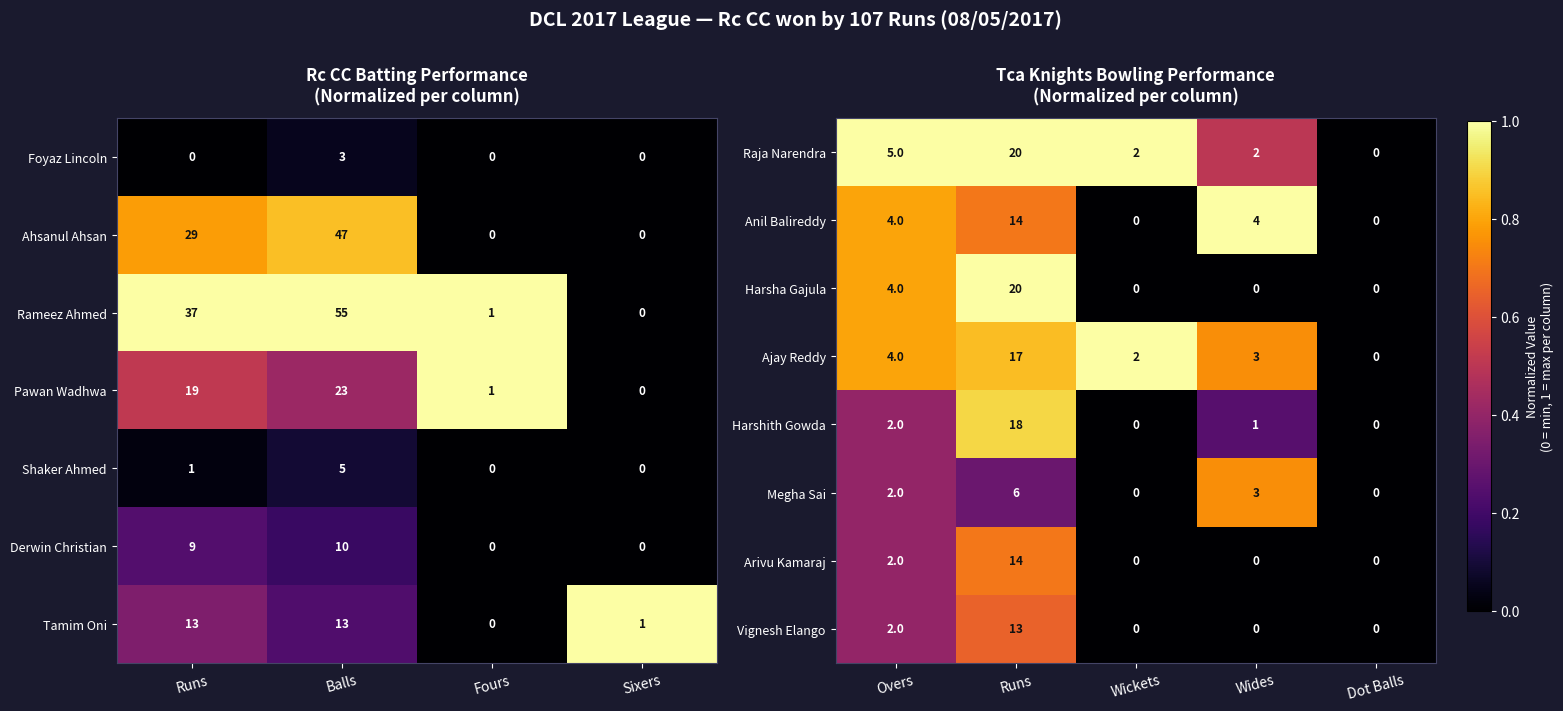

What is the difference between the maximum and minimum values in the Ajay Reddy series?

17